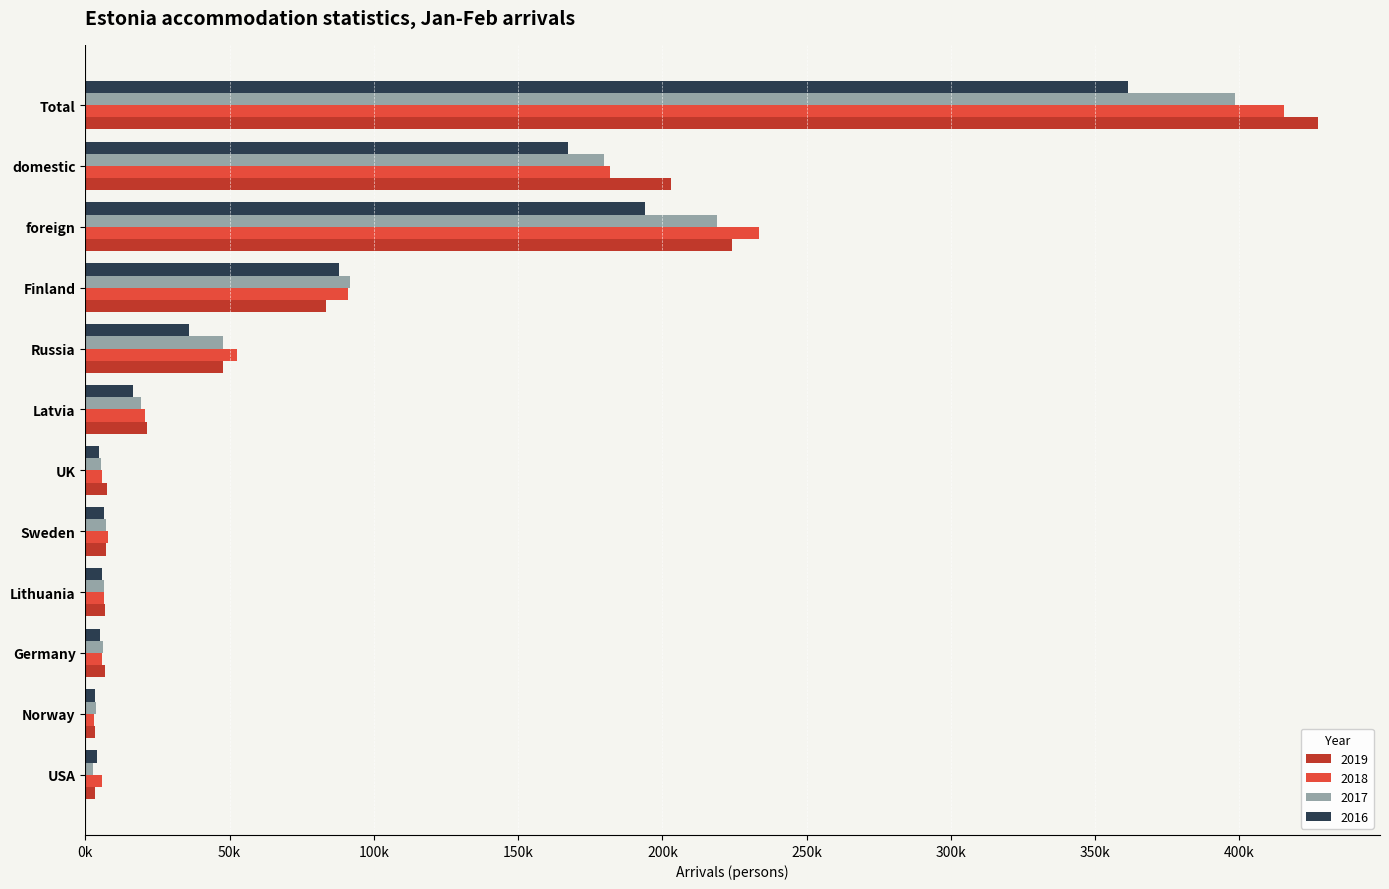

How many values in the 2016 series are below 16610?

6